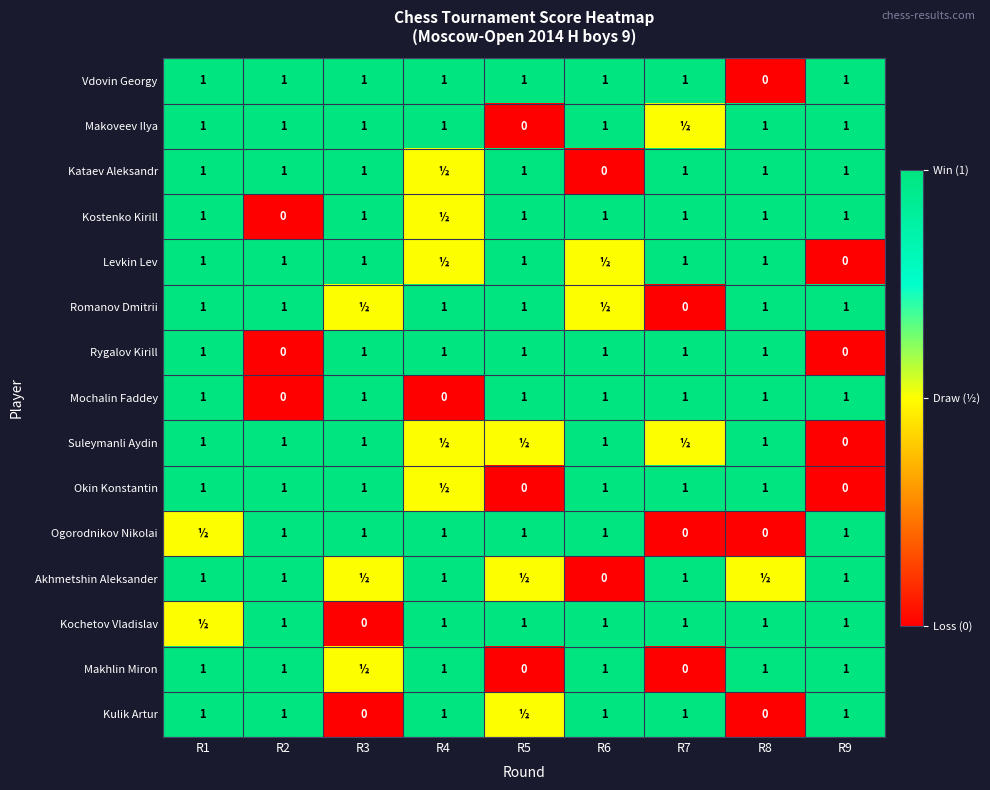

What is the total value across all series at R9?

11.0